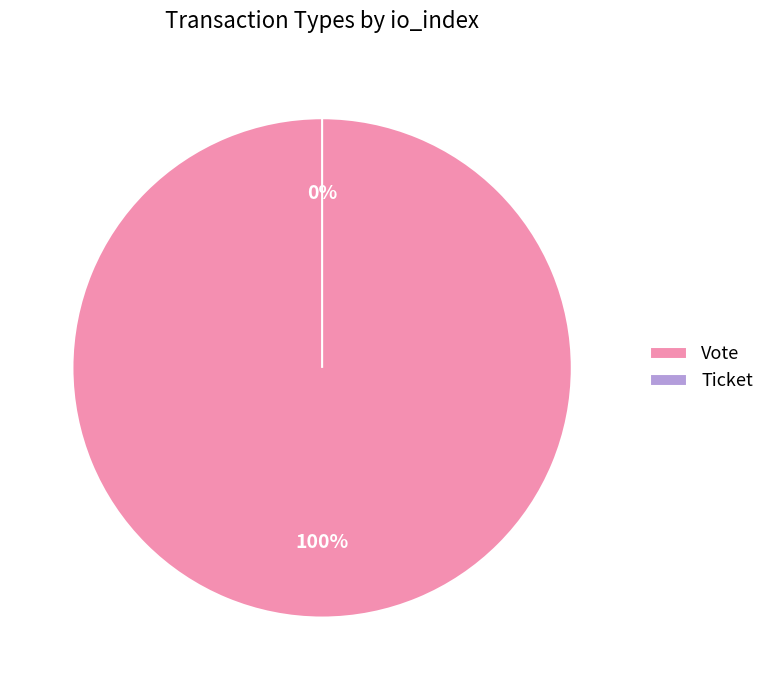

Which has a higher value, Ticket or Vote?

Vote